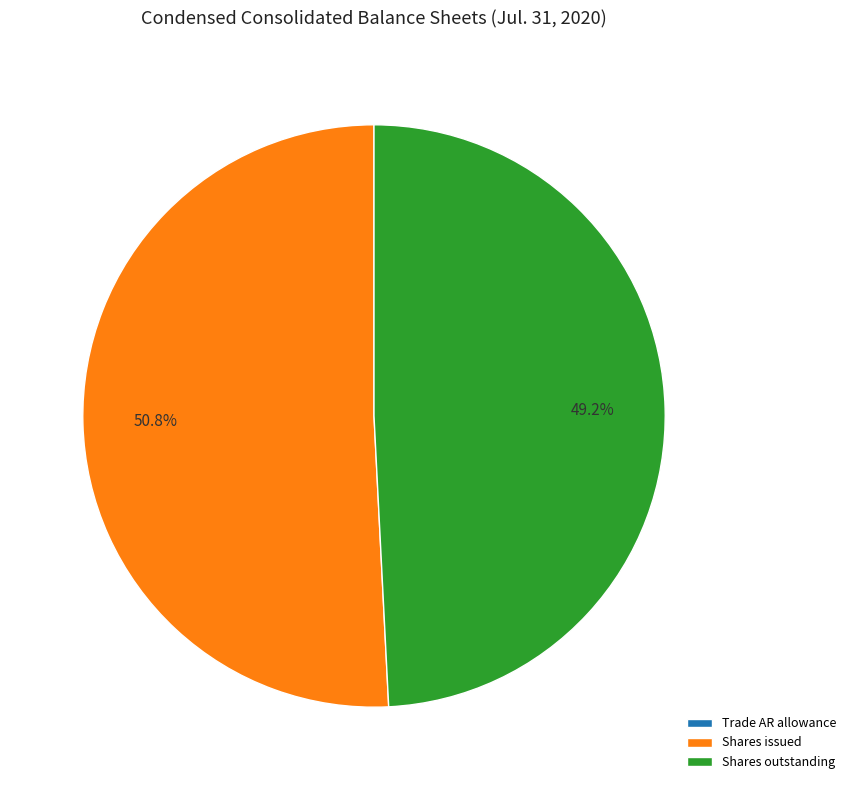

Which slice is the largest?

Shares issued